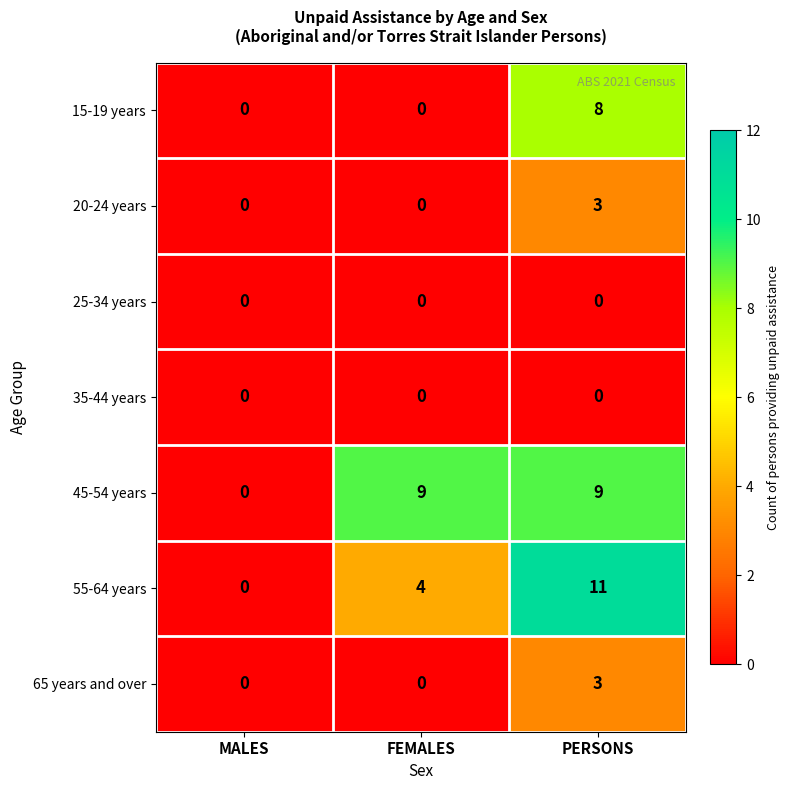

Reading right to left, extract all data points from this chart.

15-19 years: 8	0	0
20-24 years: 3	0	0
25-34 years: 0	0	0
35-44 years: 0	0	0
45-54 years: 9	9	0
55-64 years: 11	4	0
65 years and over: 3	0	0